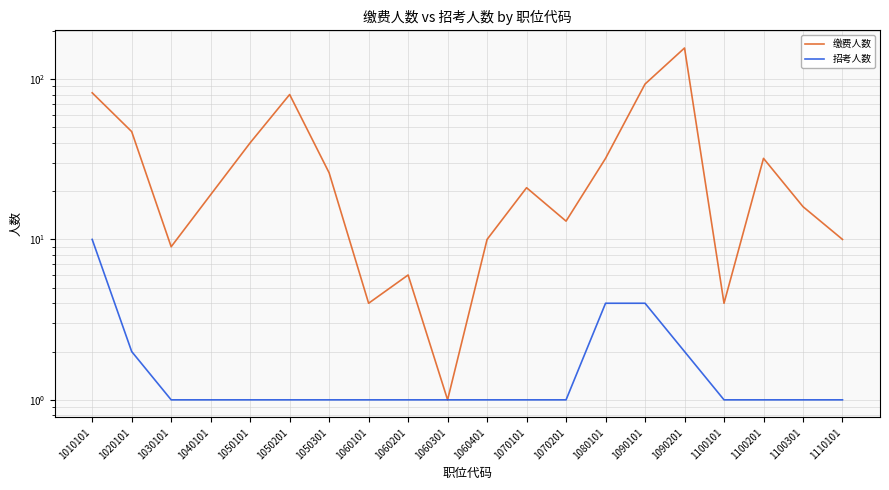

True or false: 招考人数 has a value of 1 at 1070201.

True